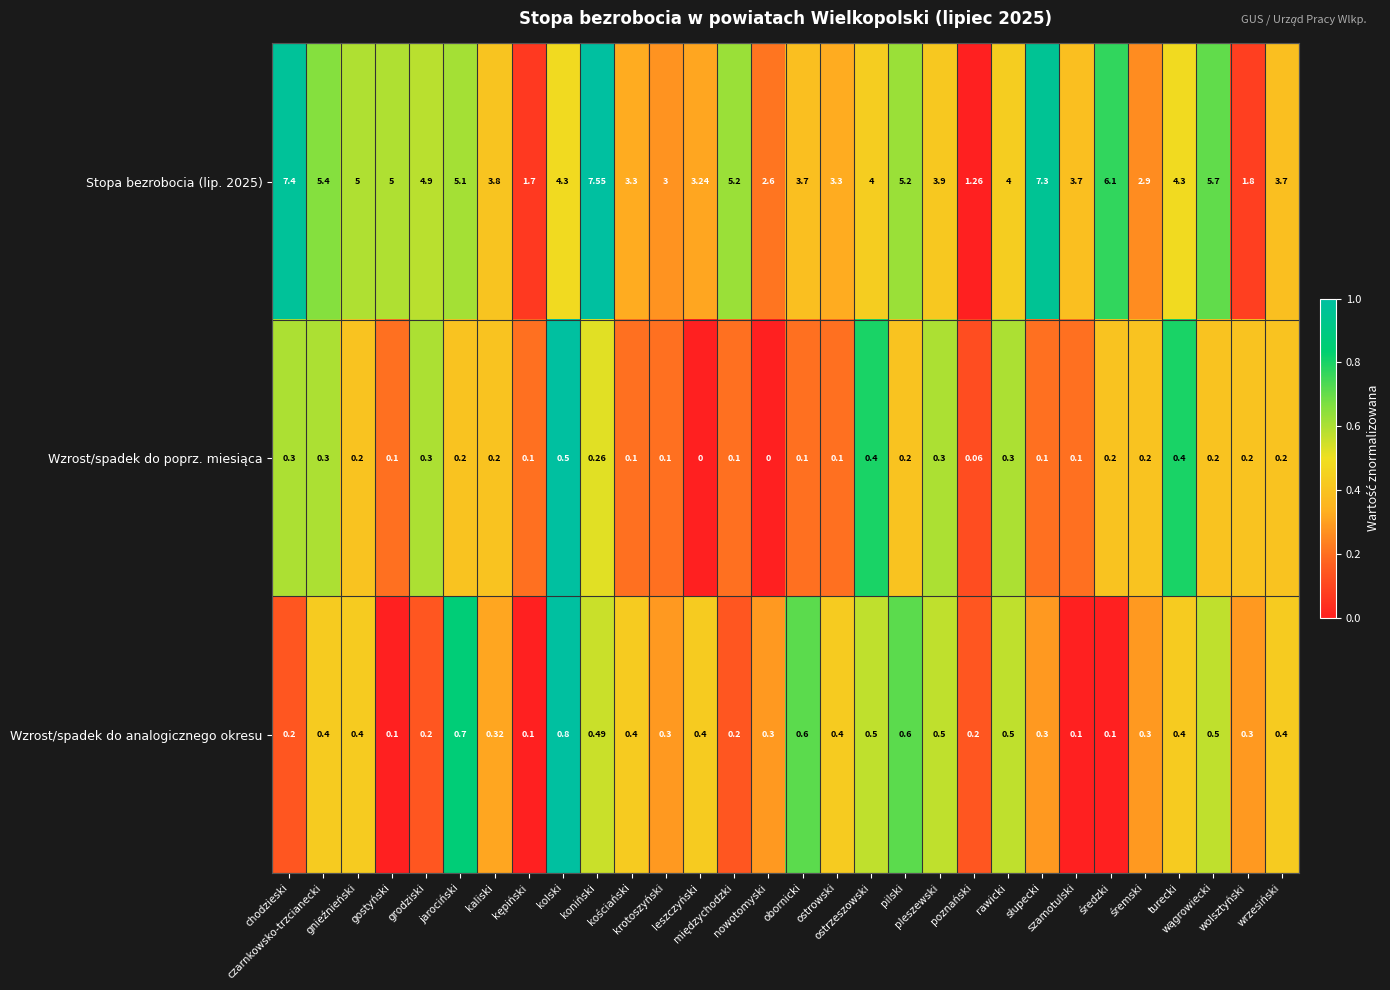

What is the total value across all series at kolski?

5.6